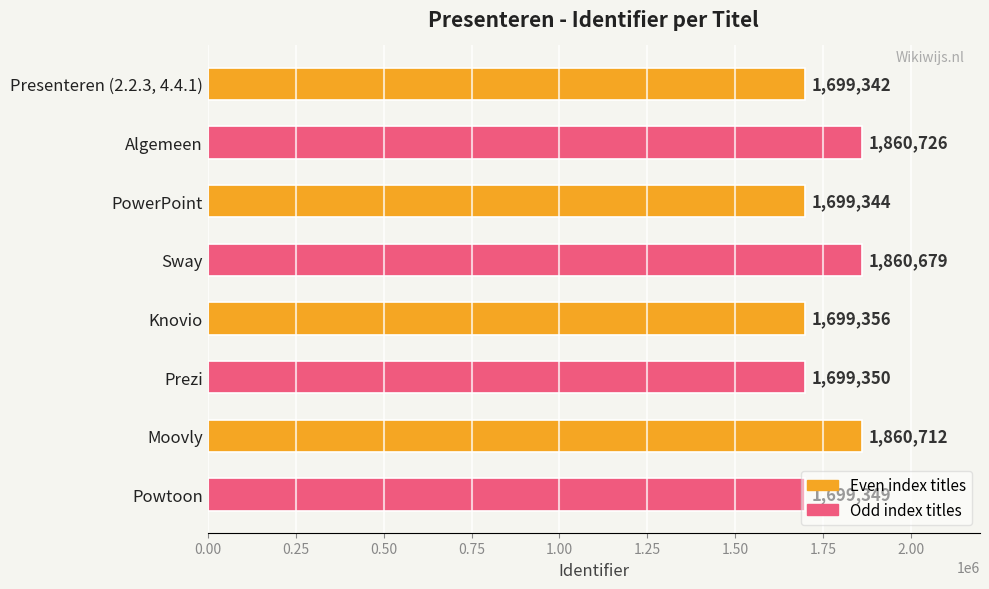

What is the difference between the second highest and minimum values?

161370